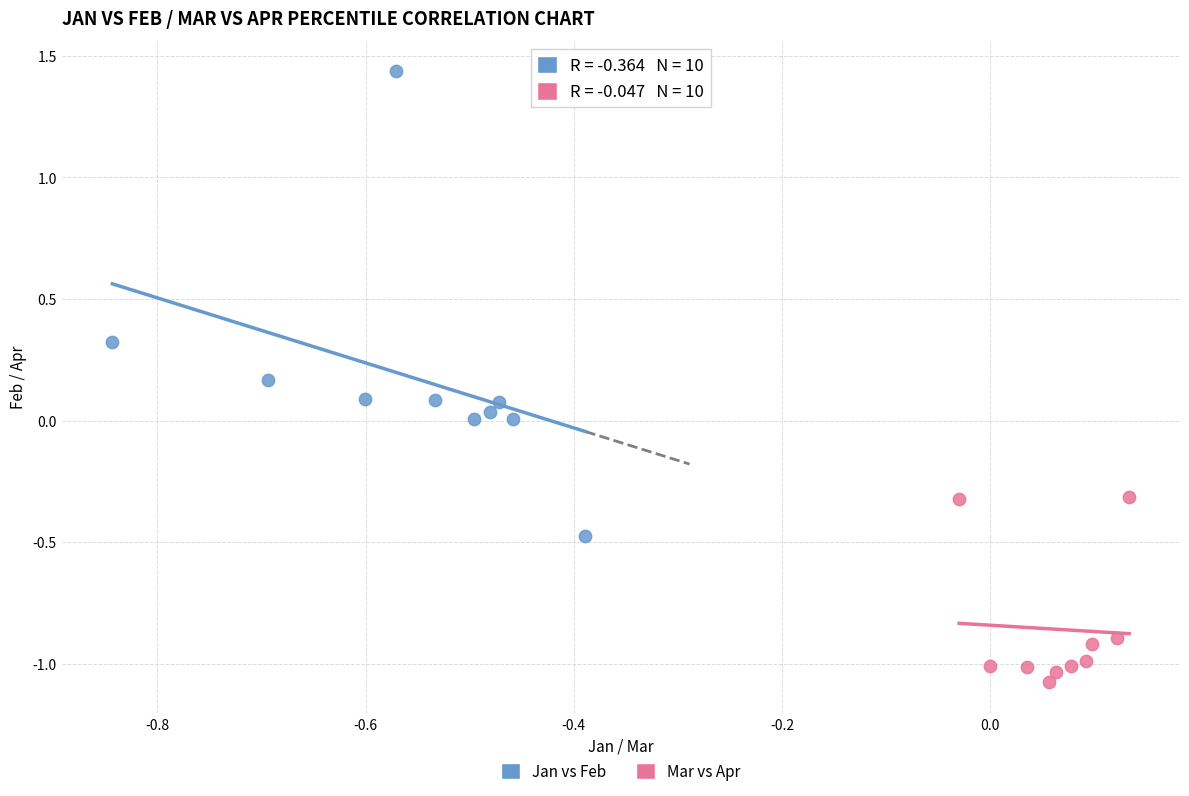

Which series reaches the maximum Y coordinate?

Jan vs Feb